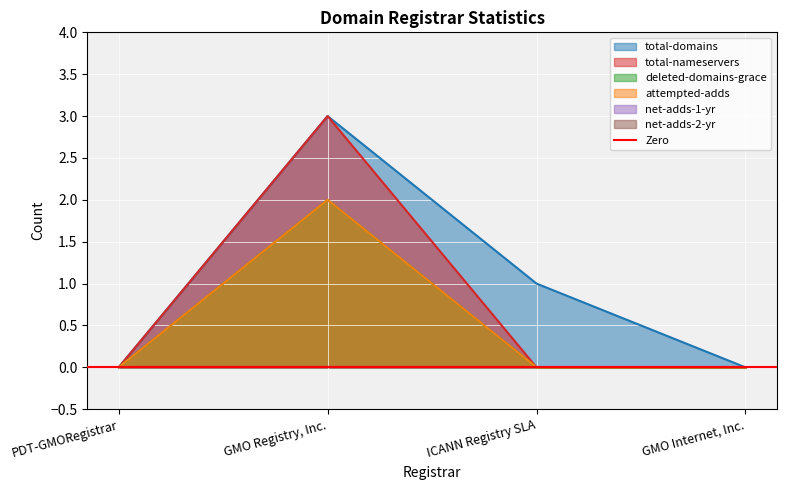

What is the label of the 4th point from the left?

GMO Internet, Inc.